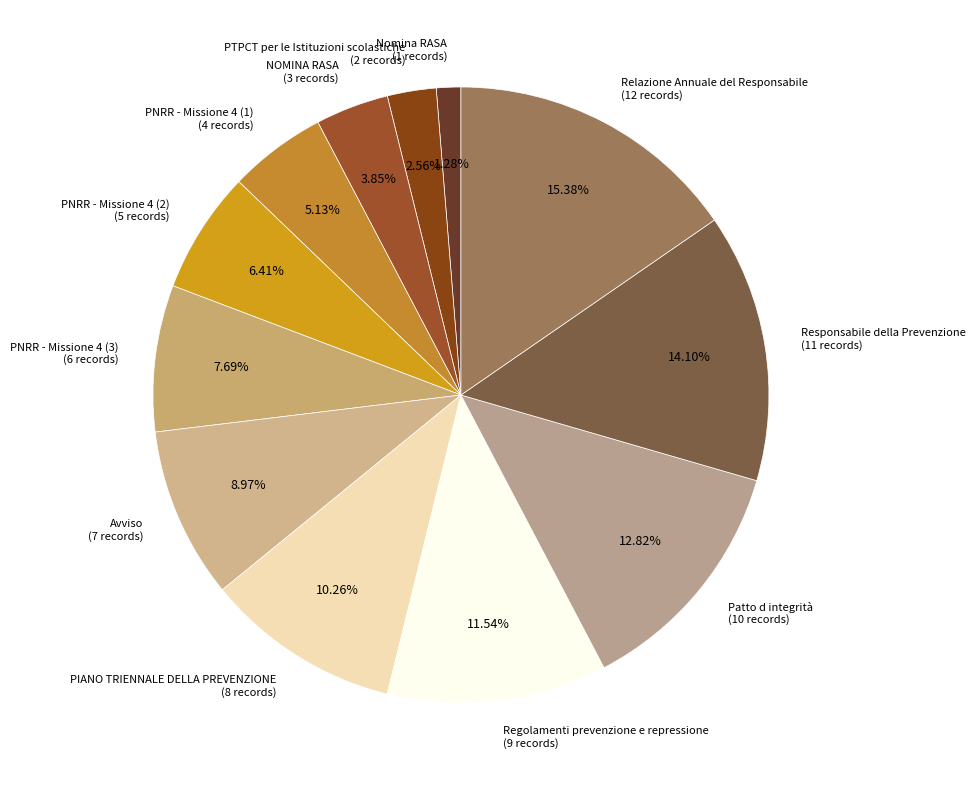

Is there any slice that represents more than half of the pie?

No